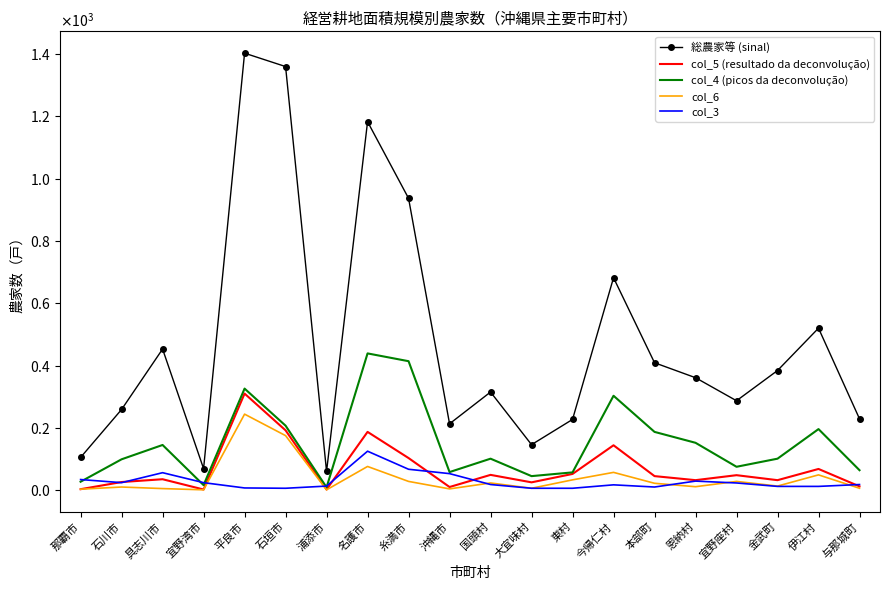

Reading left to right, list all the values displayed in this chart.

総農家等 (sinal): 105	259	453	69	1403	1360	60	1183	937	213	315	146	227	682	409	361	287	384	520	229
col_5 (resultado da deconvolução): 3	26	35	2	310	192	2	187	103	10	49	25	52	144	45	32	48	32	68	12
col_4 (picos da deconvolução): 27	99	145	16	326	207	9	439	414	58	101	45	57	303	187	152	75	101	196	64
col_6: 3	10	5	1	244	175	1	76	28	4	23	6	33	57	22	11	28	13	49	6
col_3: 34	24	56	24	7	6	13	125	67	53	18	6	6	17	10	29	23	12	12	18